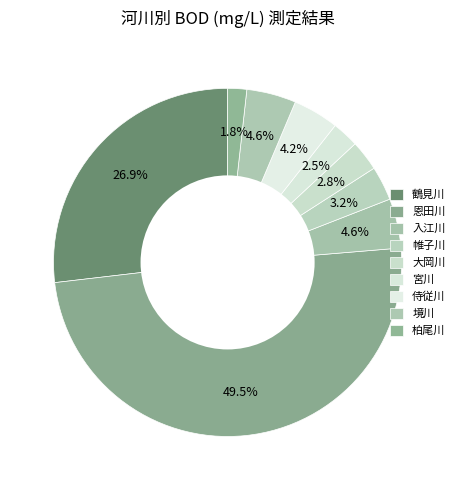

How many segments does this pie chart have?

9